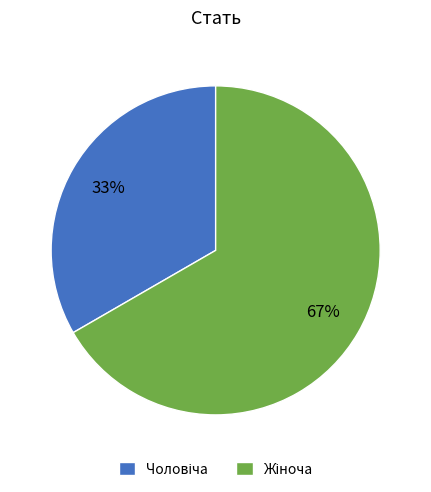

How many segments does this pie chart have?

2